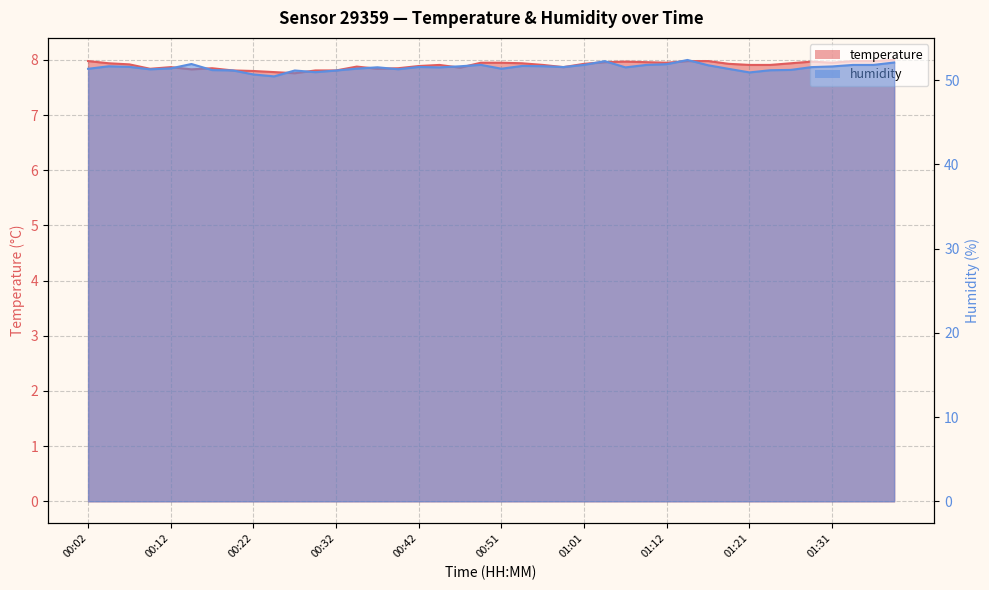

The value of temperature at 01:19 is 7.9. True or false?

True